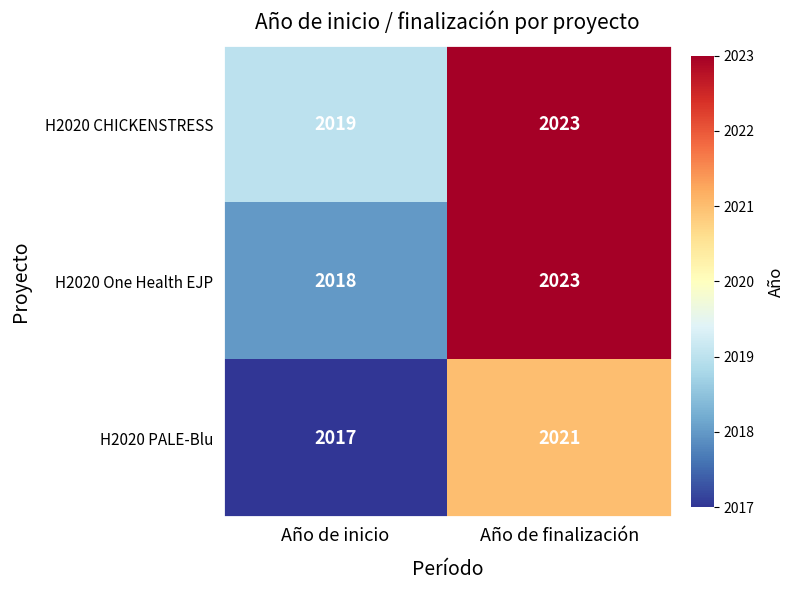

How many series are shown in this chart?

3